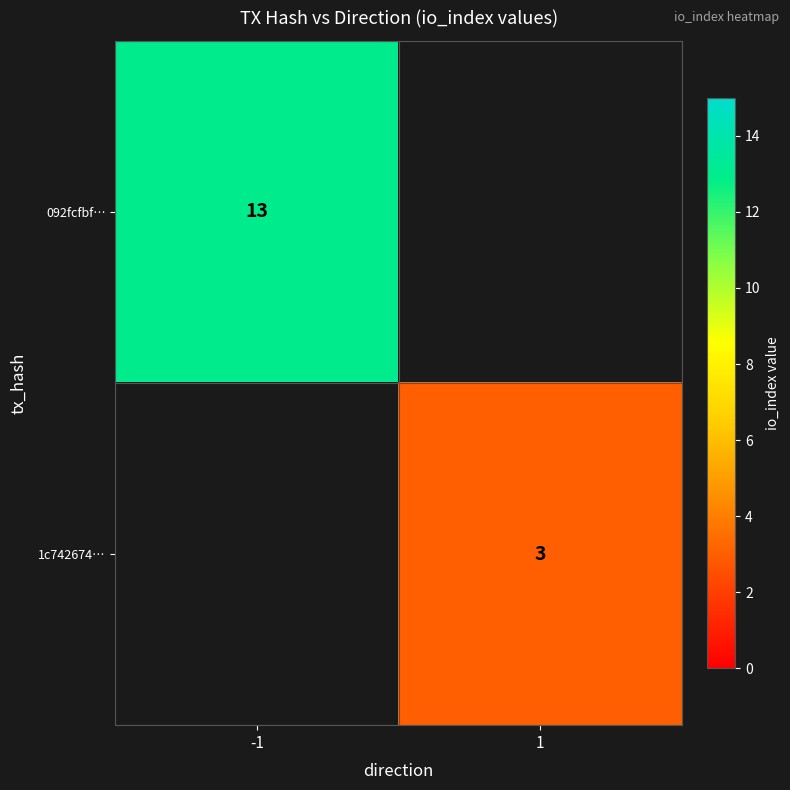

True or false: 1c742674… has a value of 1 at 1.

False